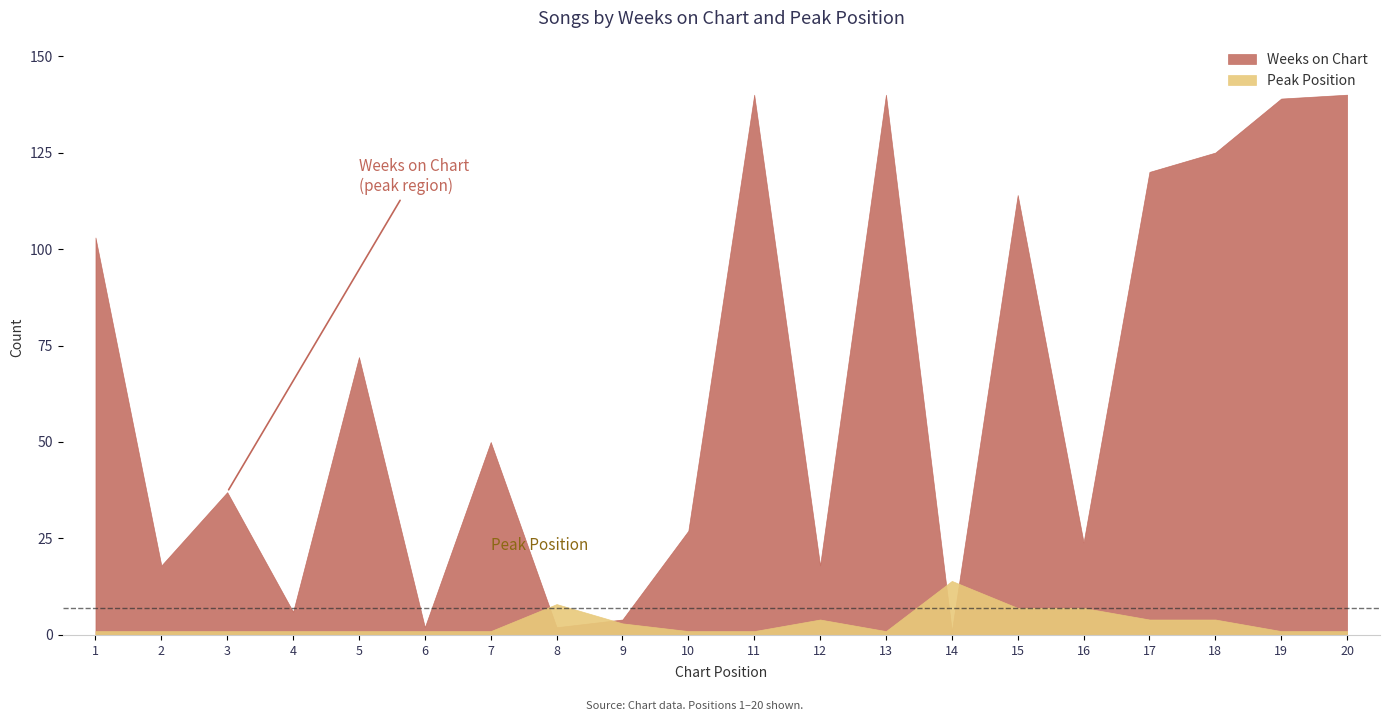

What is the sum of the Peak Position values at 16 and 13?

8